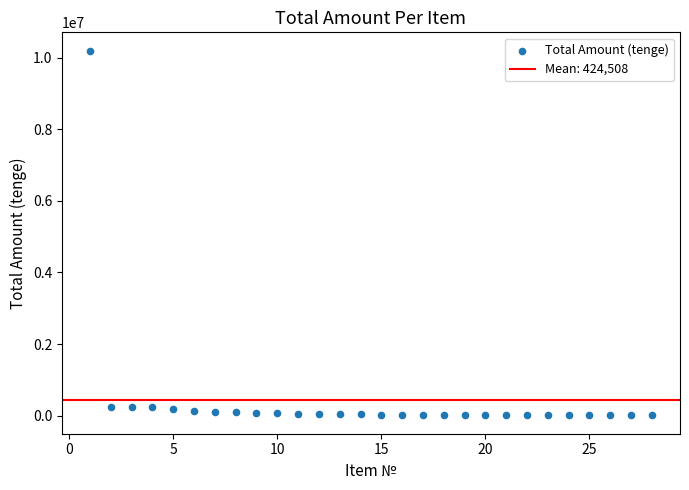

What is the range of X values (max minus min)?

27.0